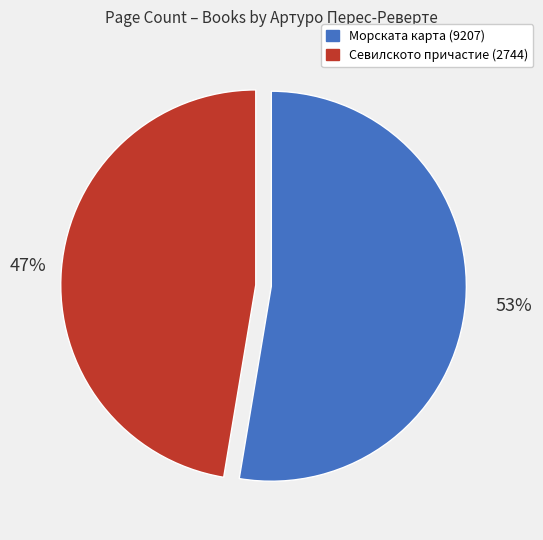

What percentage is the Морската карта (9207) slice, to the nearest percent?

53%